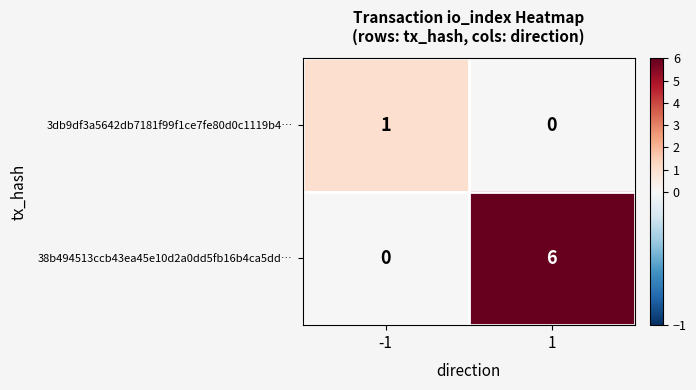

What is the spread (max minus min) of values at -1?

1